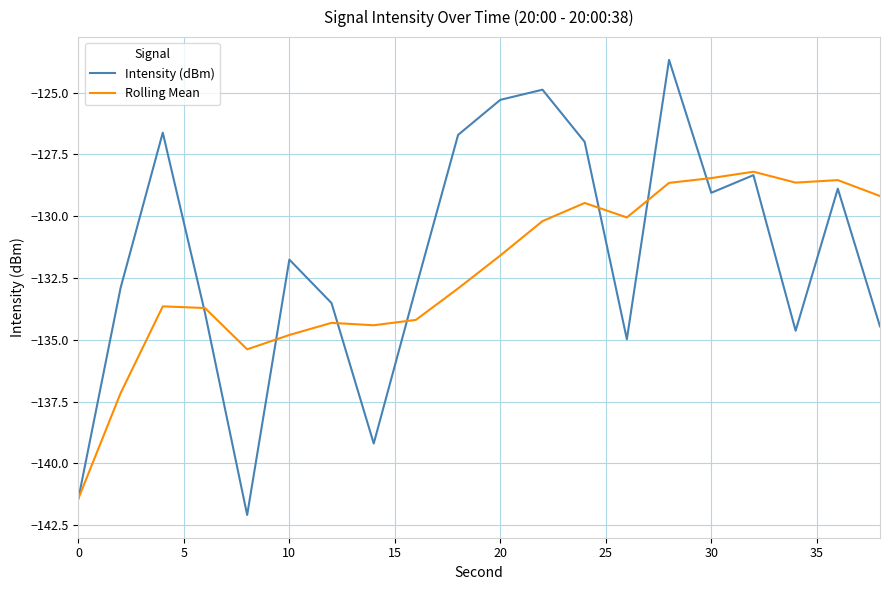

Does the chart have visible grid lines?

Yes